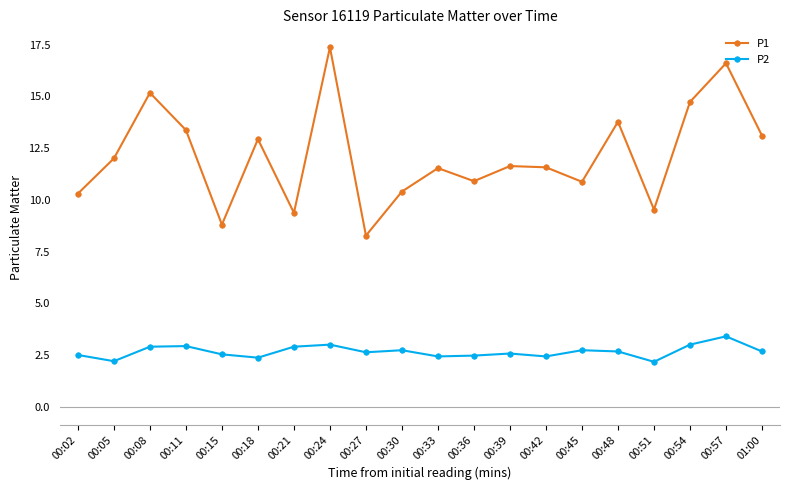

Rank the series by their average value, from highest to lowest.

P1, P2